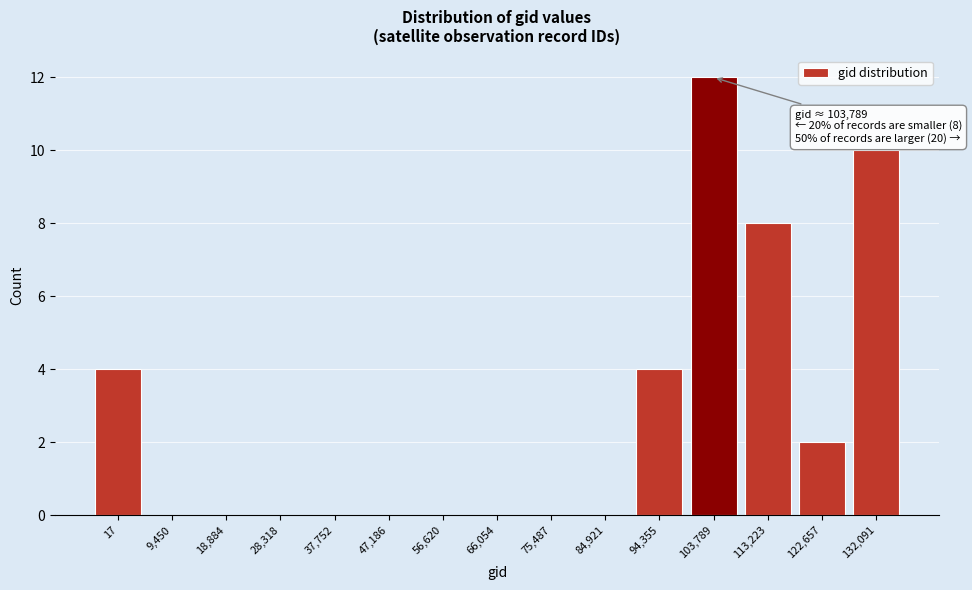

Reading left to right, transcribe all the data shown in this chart.

17=4	9,450=0	18,884=0	28,318=0	37,752=0	47,186=0	56,620=0	66,054=0	75,487=0	84,921=0	94,355=4	103,789=12	113,223=8	122,657=2	132,091=10